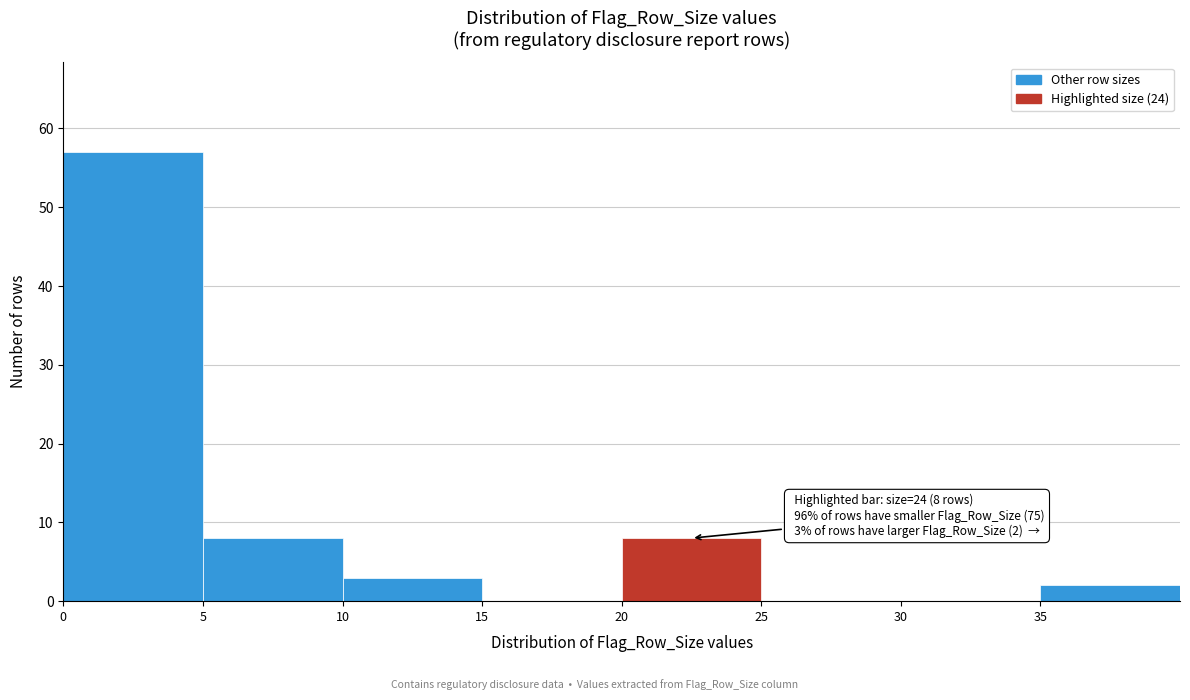

Which range on the x-axis has the tallest bar?

0 to 5